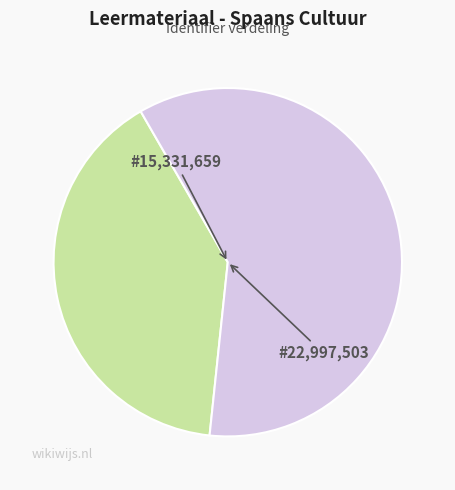

Does any single category account for the majority?

Yes